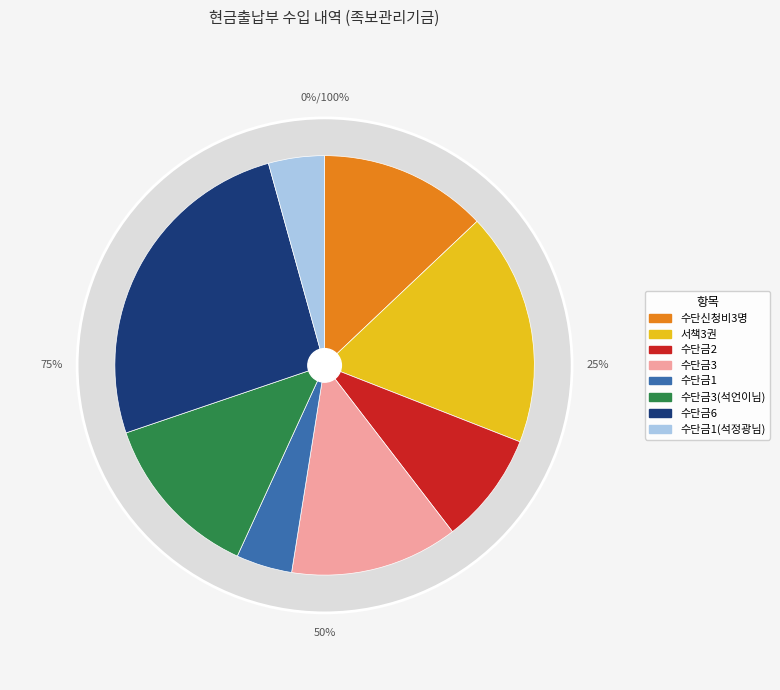

Which category has the smallest portion of the pie?

수단금1